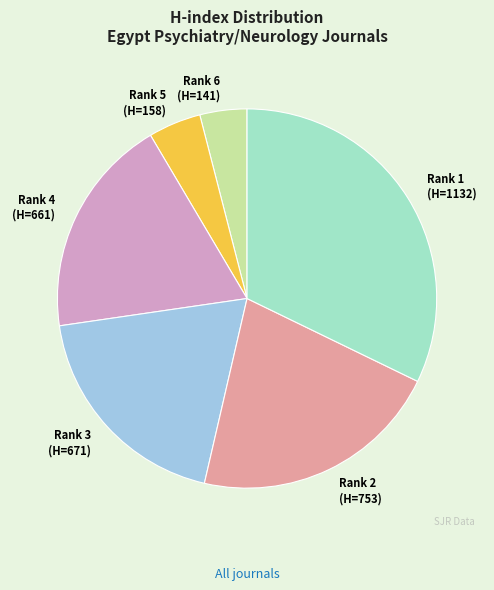

Is there any slice that represents more than half of the pie?

No